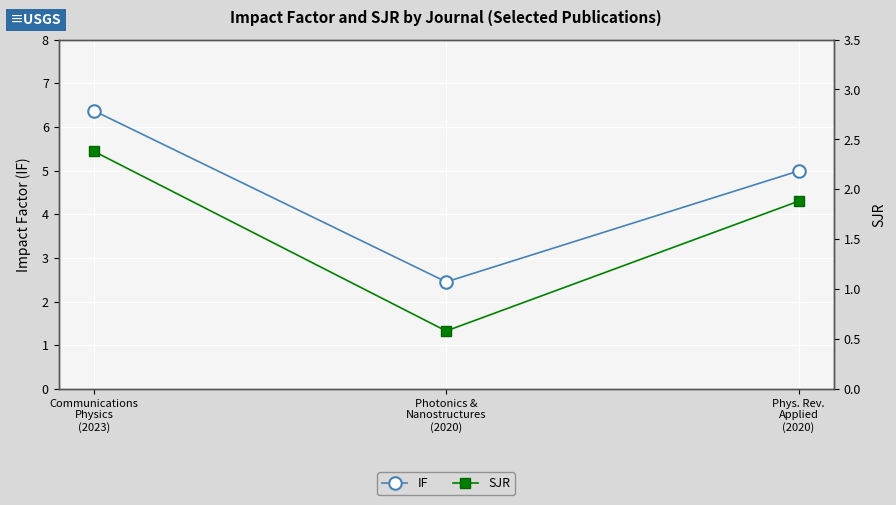

What is the spread (max minus min) of values at Phys. Rev.
Applied
(2020)?

3.1